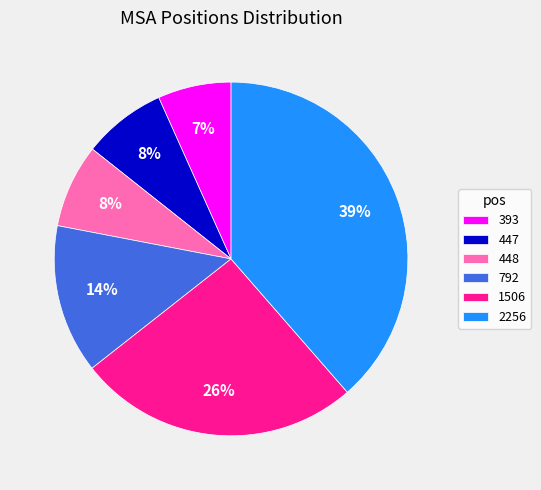

Does 448 represent more than half of the total?

No